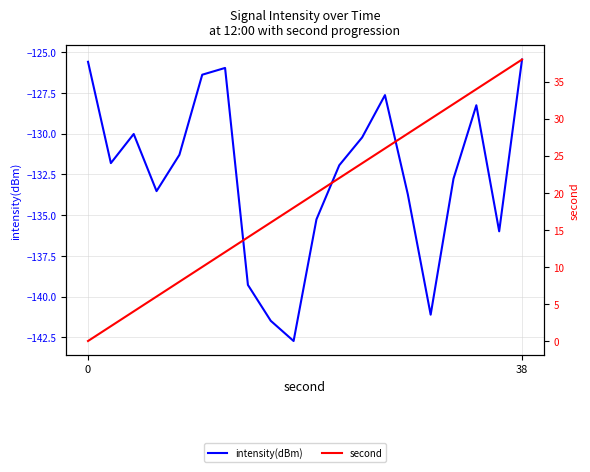

Between 8 and 9, which series saw the biggest shift?

second